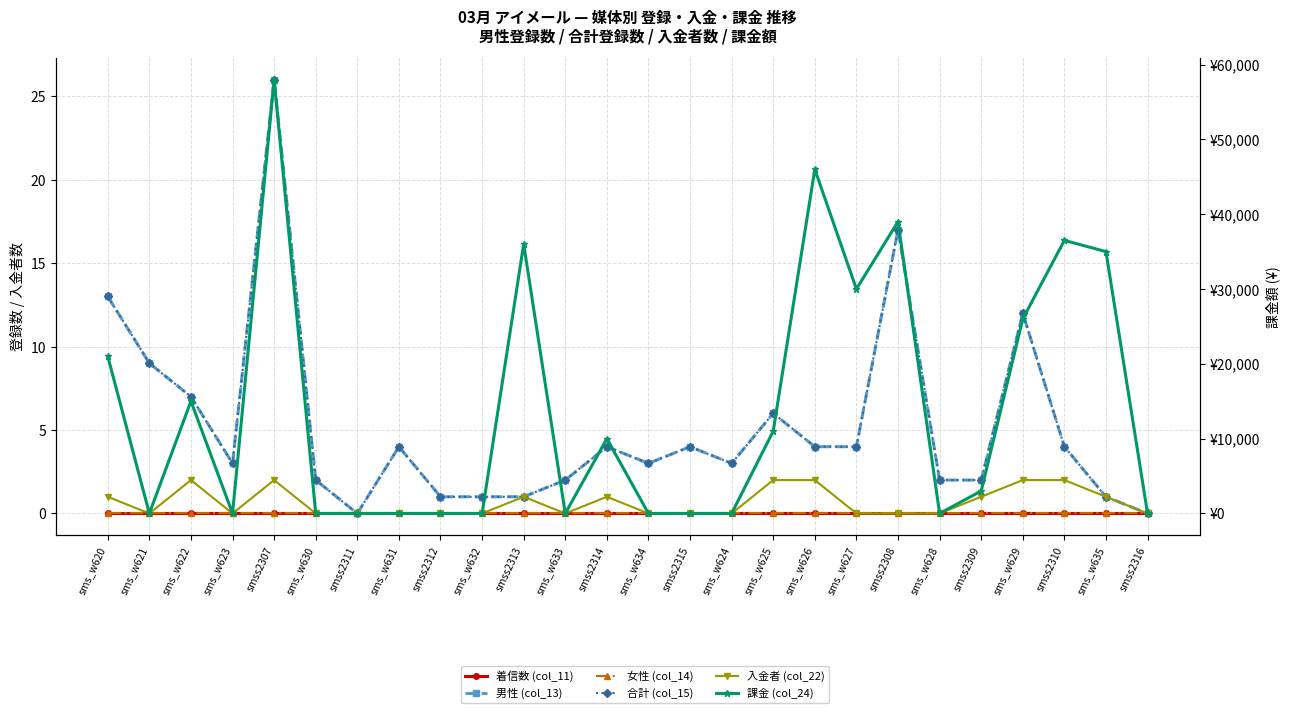

What is the difference between the maximum and minimum values in the 課金 (col_24) series?

58000